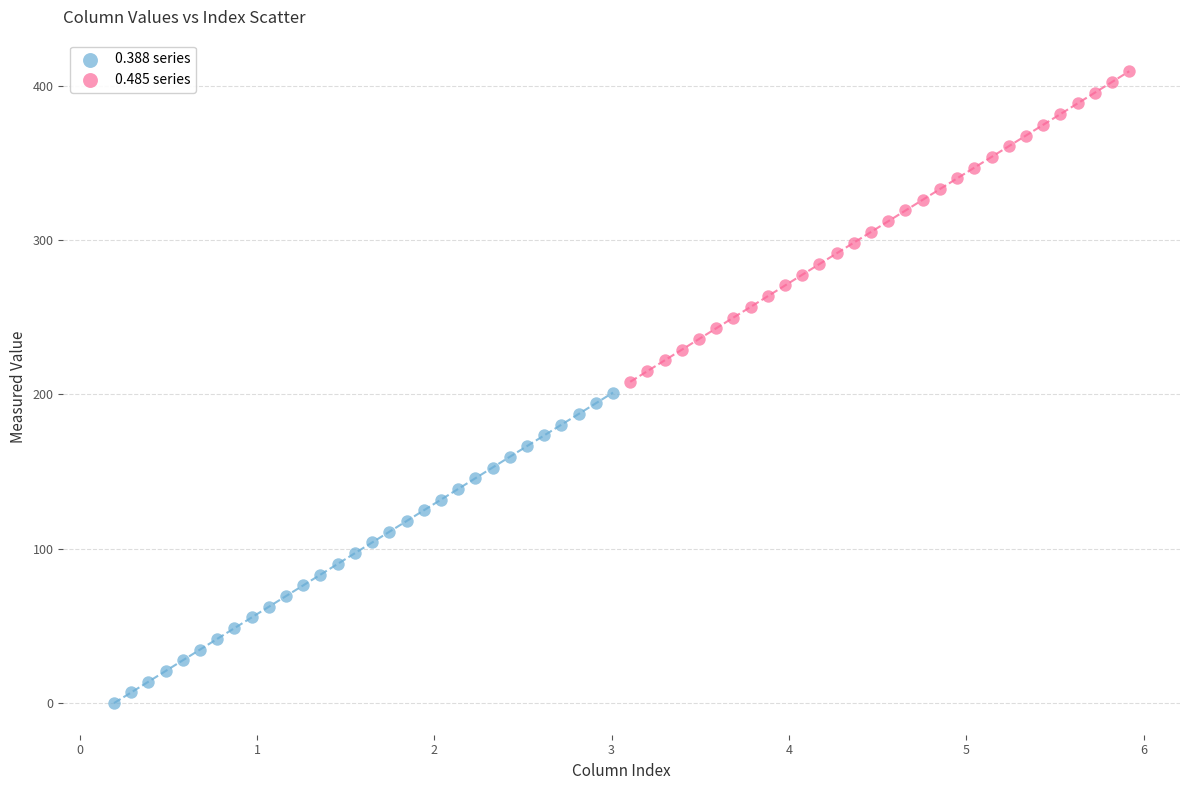

Which series reaches the maximum Y coordinate?

0.485 series